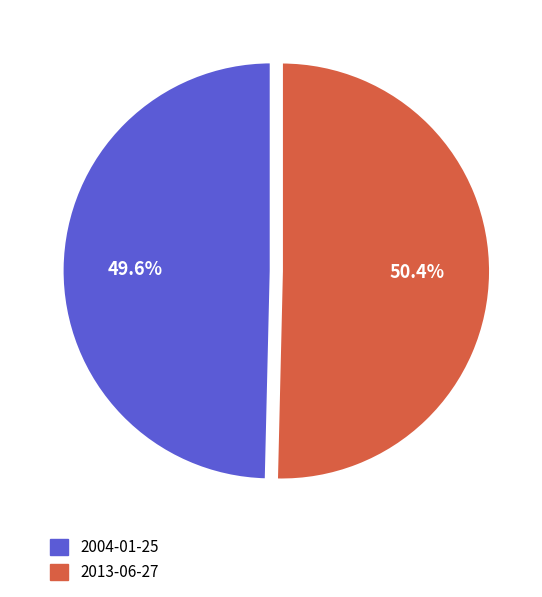

What is the majority slice?

2013-06-27